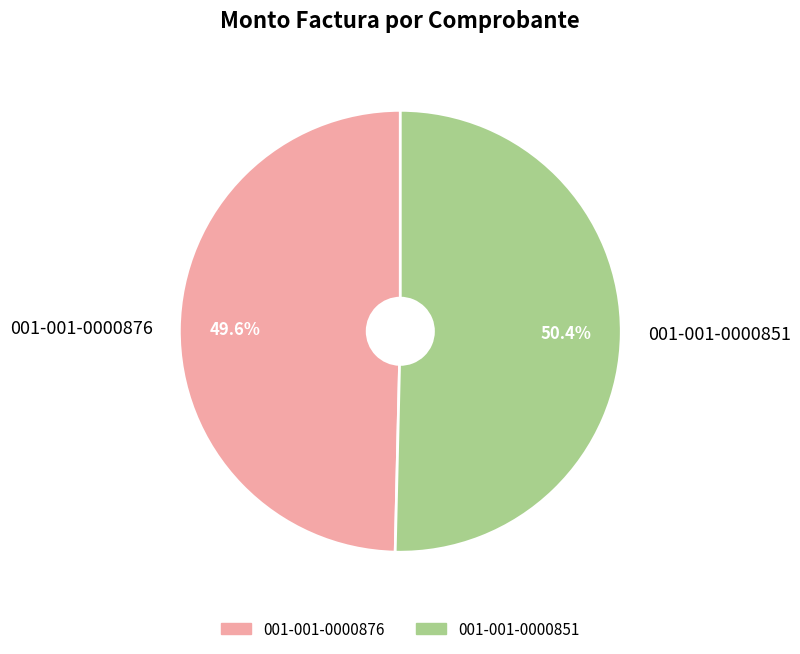

Is there any slice that represents more than half of the pie?

Yes